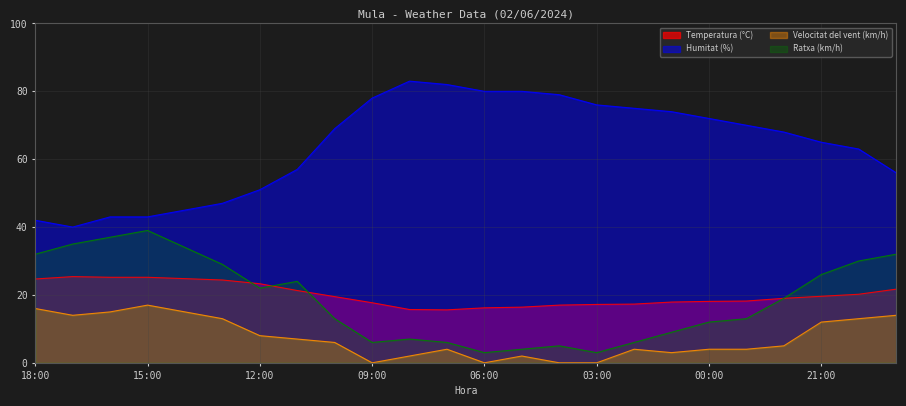

Is it true that Humitat (%) equals 70.0 at 14:00?

False